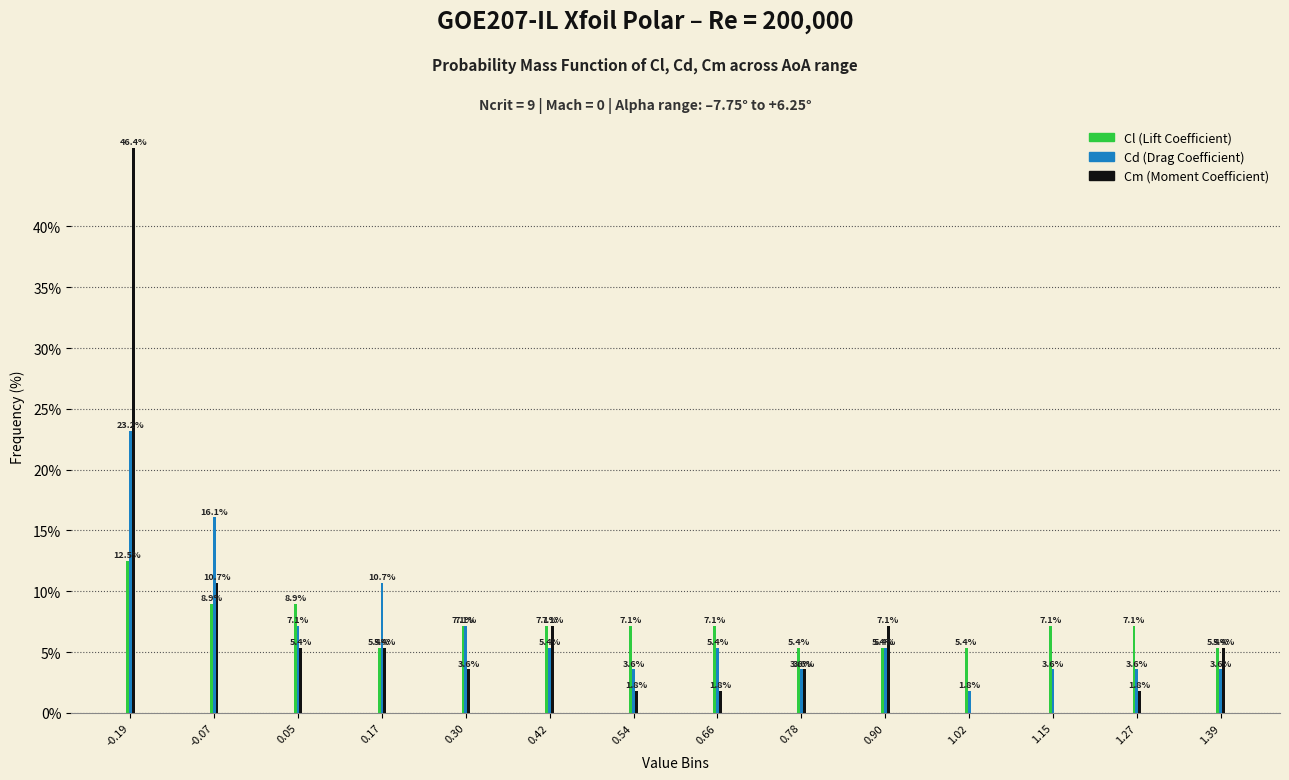

Reading right to left, transcribe all the data shown in this chart.

Cl: 1.39=5.4	1.27=7.1	1.15=7.1	1.02=5.4	0.90=5.4	0.78=5.4	0.66=7.1	0.54=7.1	0.42=7.1	0.30=7.1	0.17=5.4	0.05=8.9	-0.07=8.9	-0.19=12.5
Cd: 1.39=3.6	1.27=3.6	1.15=3.6	1.02=1.8	0.90=5.4	0.78=3.6	0.66=5.4	0.54=3.6	0.42=5.4	0.30=7.1	0.17=10.7	0.05=7.1	-0.07=16.1	-0.19=23.2
Cm: 1.39=5.4	1.27=1.8	1.15=0.0	1.02=0.0	0.90=7.1	0.78=3.6	0.66=1.8	0.54=1.8	0.42=7.1	0.30=3.6	0.17=5.4	0.05=5.4	-0.07=10.7	-0.19=46.4